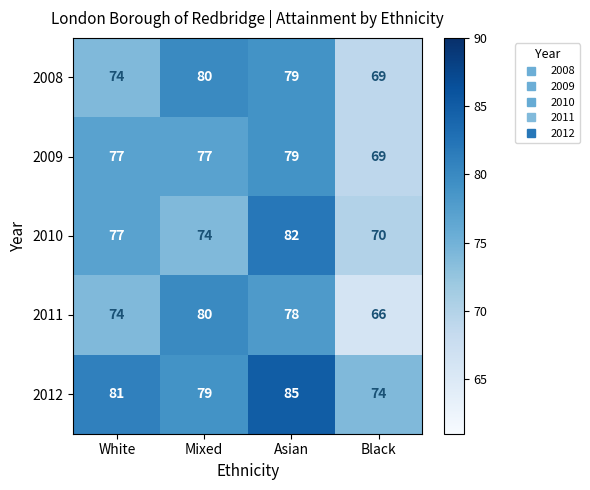

What is the average value of the 2010 series?

76